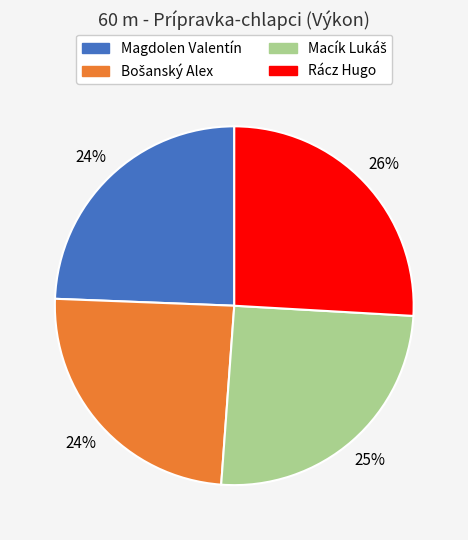

Is there a majority slice in this chart?

No